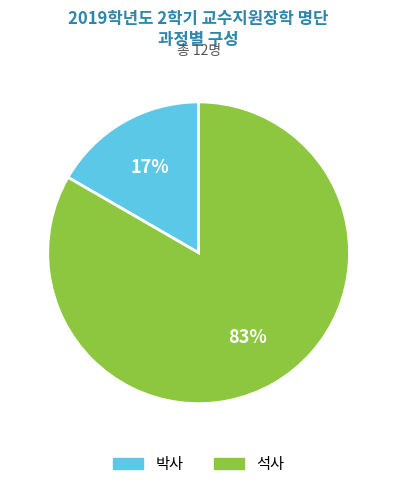

Rank the categories by value from highest to lowest.

석사, 박사